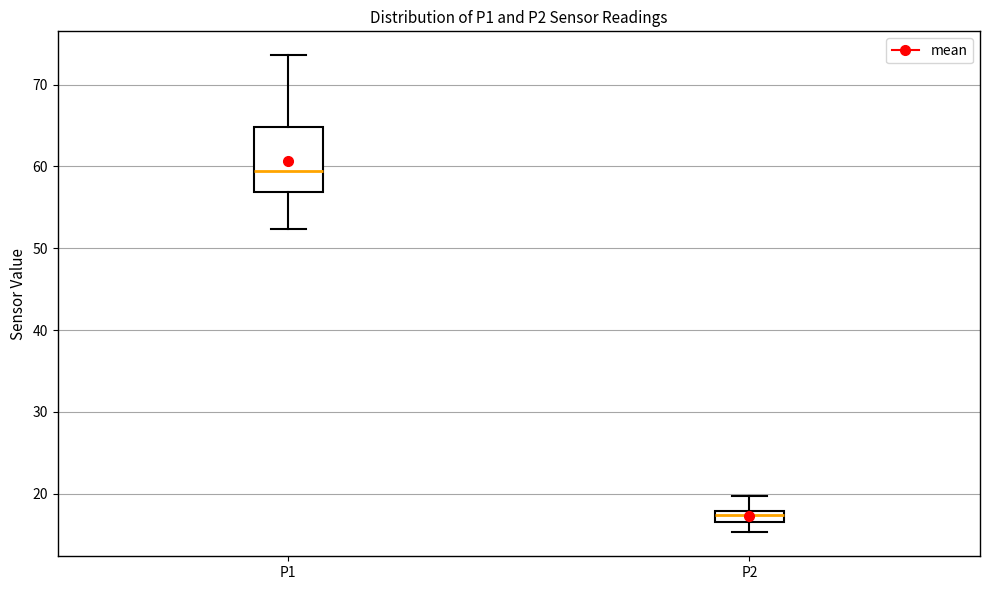

Where is the upper edge of the box for P2 on the y-axis? The values are not printed on the chart, so give them approximately, as read against the axis.

18